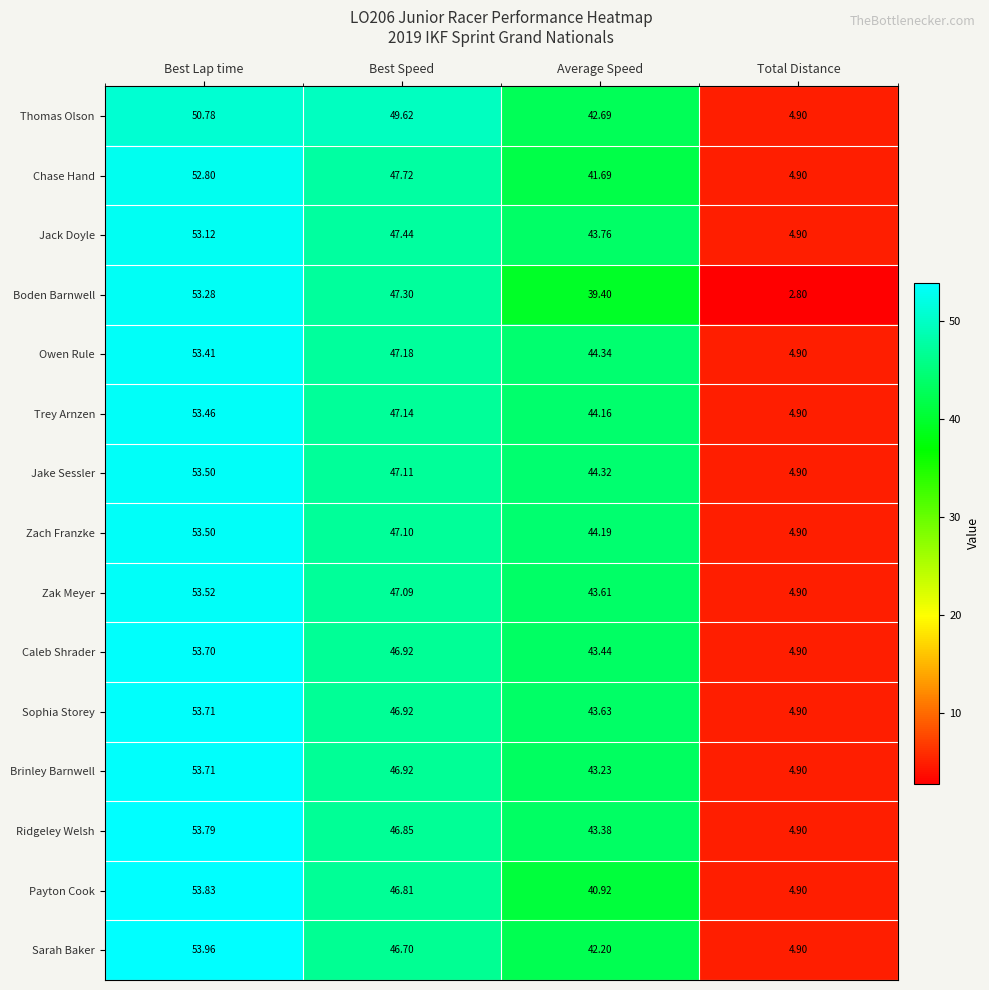

What is the total value across all series at Total Distance?

71.4